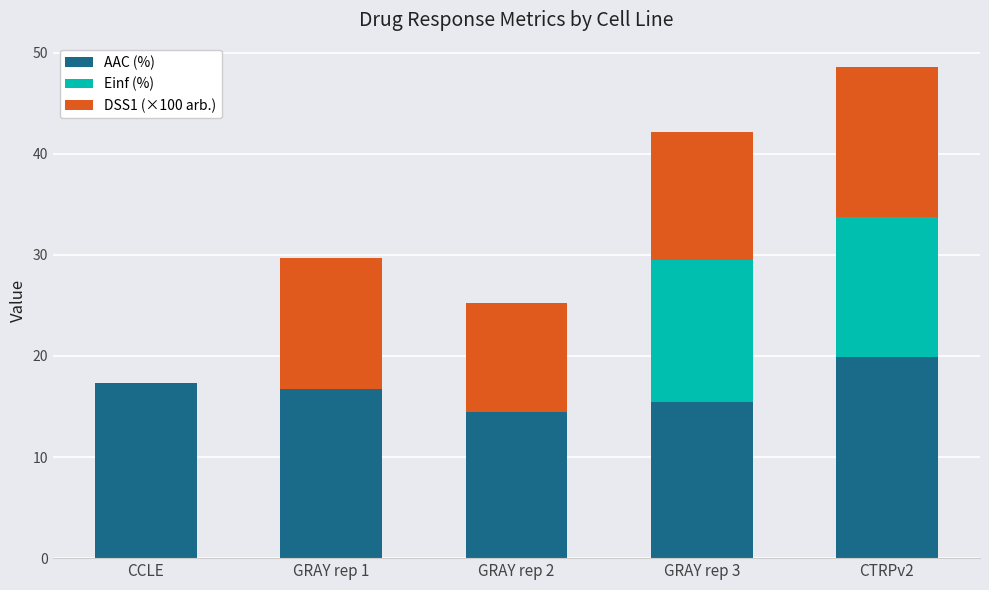

Where does the AAC (%) series first go above 16?

CCLE